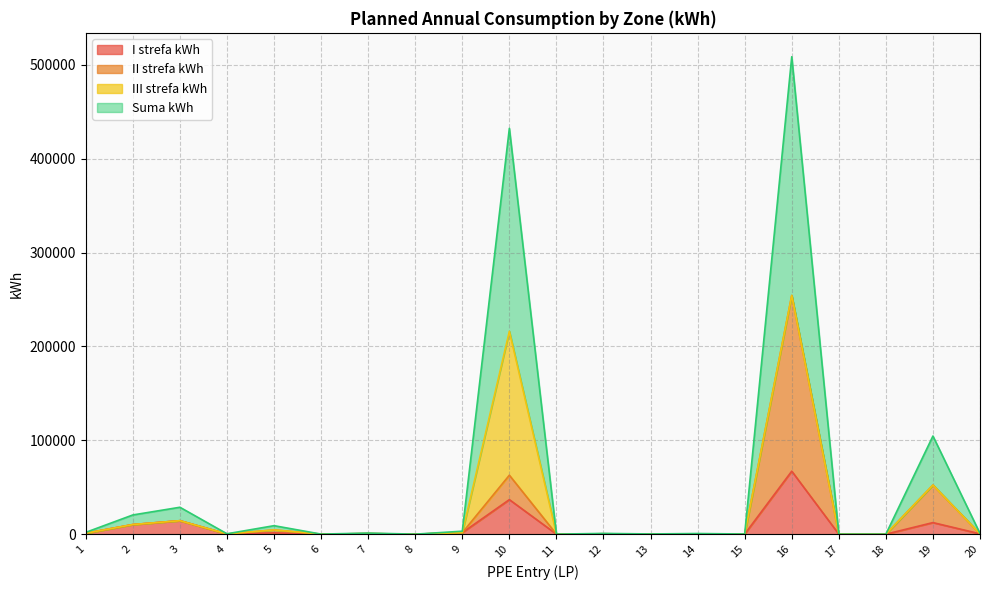

Read the II strefa kWh value at 9.

1572